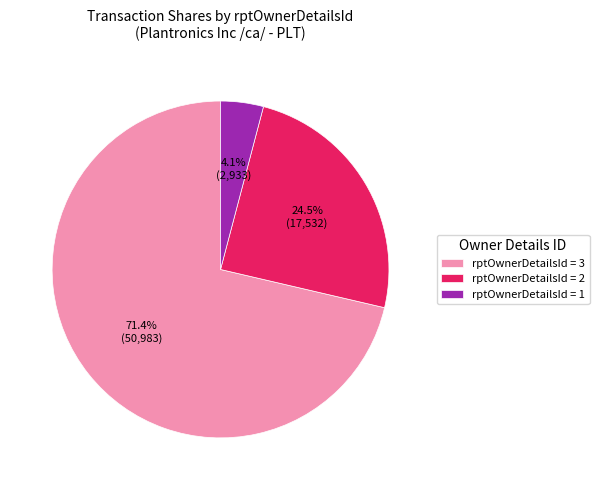

How many slices are in this pie chart?

3